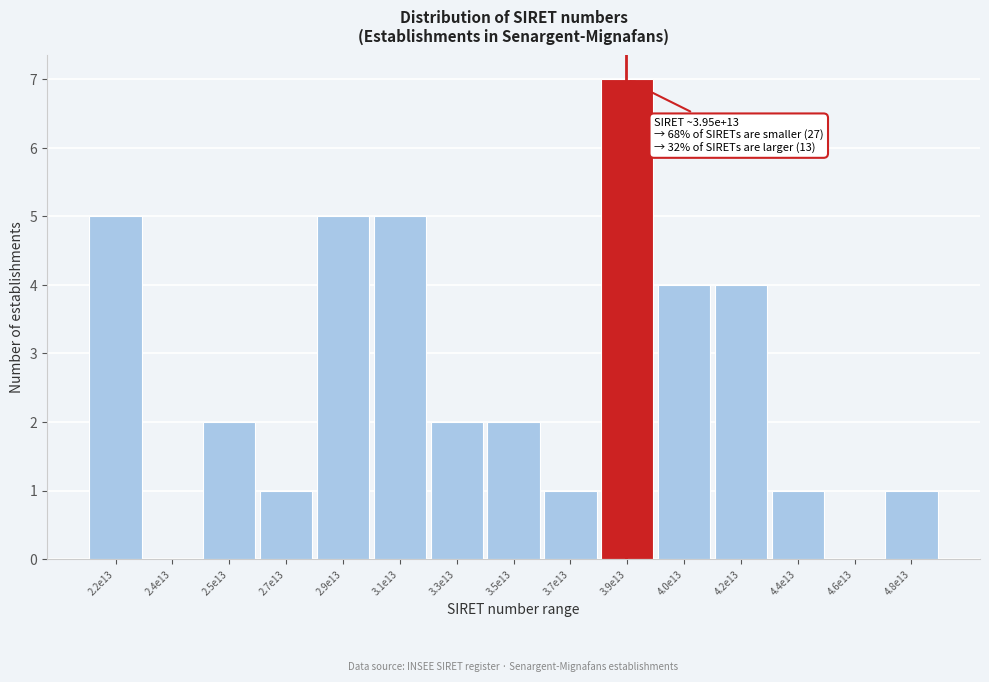

Reading left to right, extract all data points from this chart.

2.2e13=5	2.4e13=0	2.5e13=2	2.7e13=1	2.9e13=5	3.1e13=5	3.3e13=2	3.5e13=2	3.7e13=1	3.9e13=7	4.0e13=4	4.2e13=4	4.4e13=1	4.6e13=0	4.8e13=1